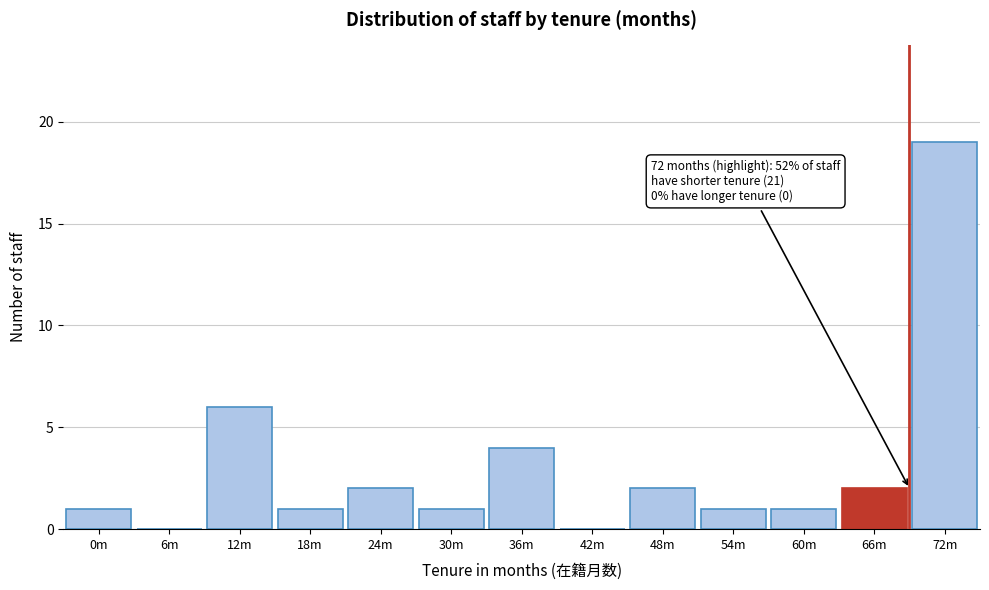

Reading left to right, what are all the values shown in this chart?

0m=1	6m=0	12m=6	18m=1	24m=2	30m=1	36m=4	42m=0	48m=2	54m=1	60m=1	66m=2	72m=19